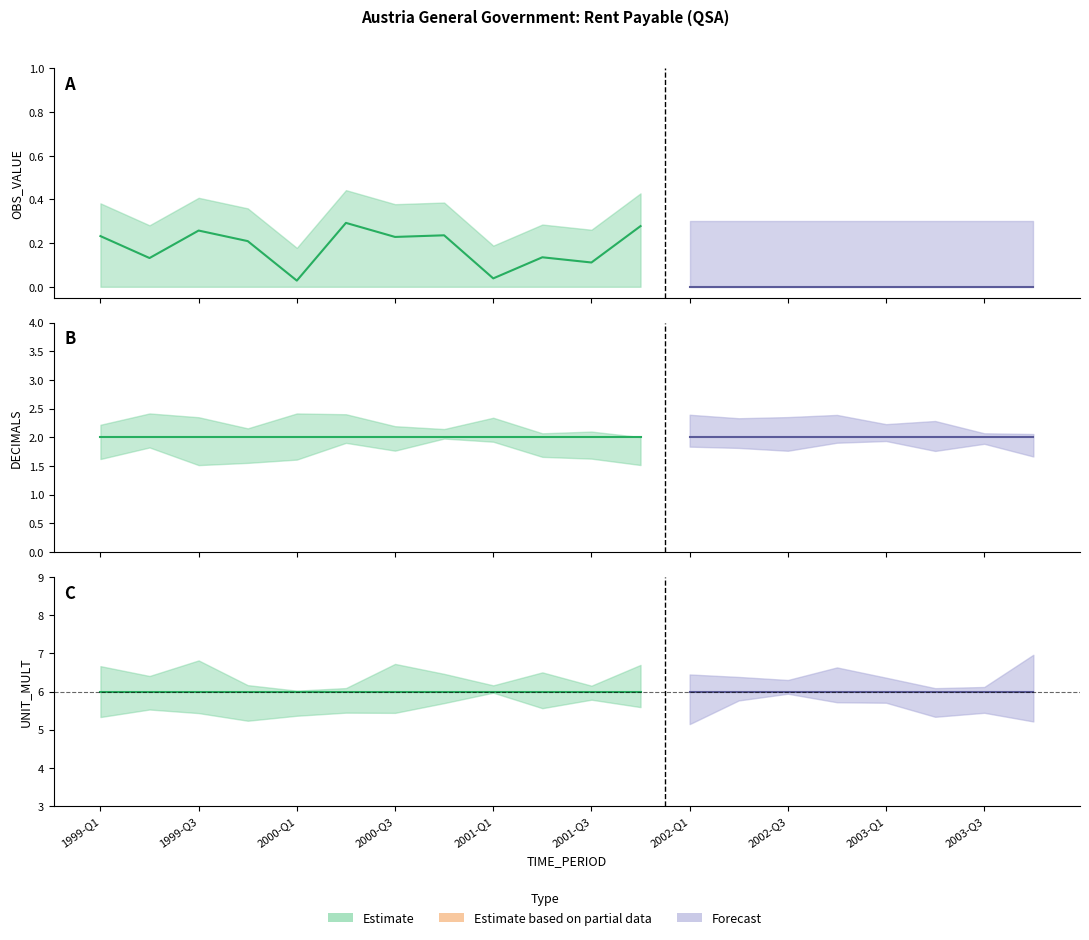

True or false: OBS_VALUE and UNIT_MULT cross at least once.

False